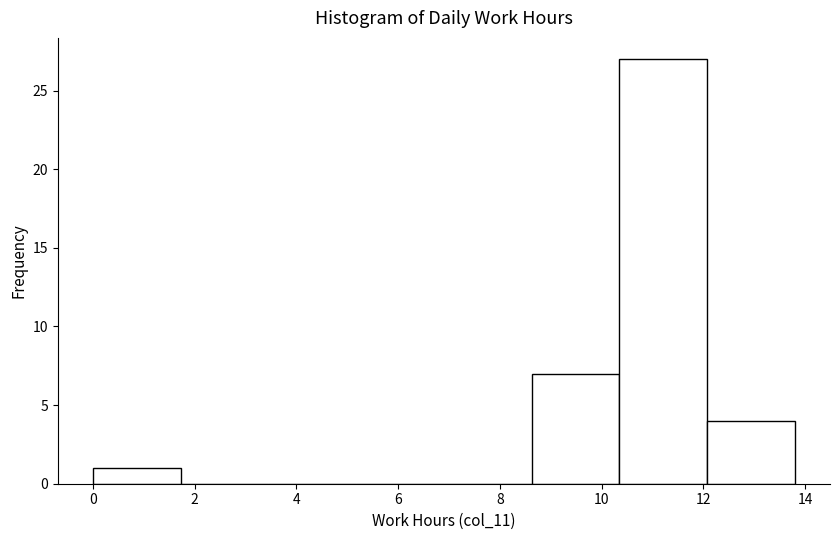

What is the height of the bar covering 8.6 to 10.4 on the x-axis? Neither the bar edges nor the heights are printed on the chart, so give them approximately, as read against the axes.

7